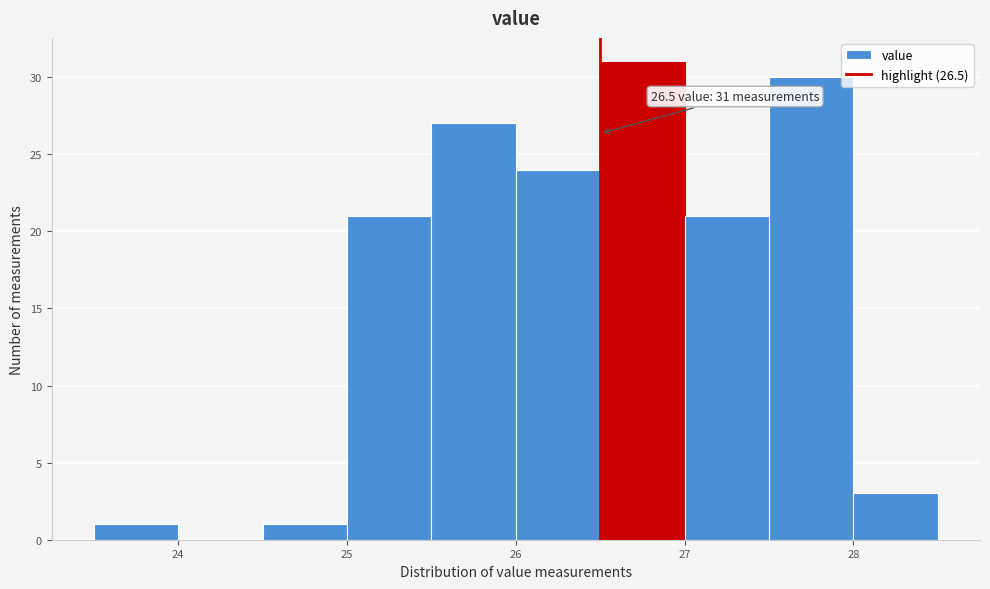

Over which range of the x-axis is the bar tallest?

26.5 to 27.0